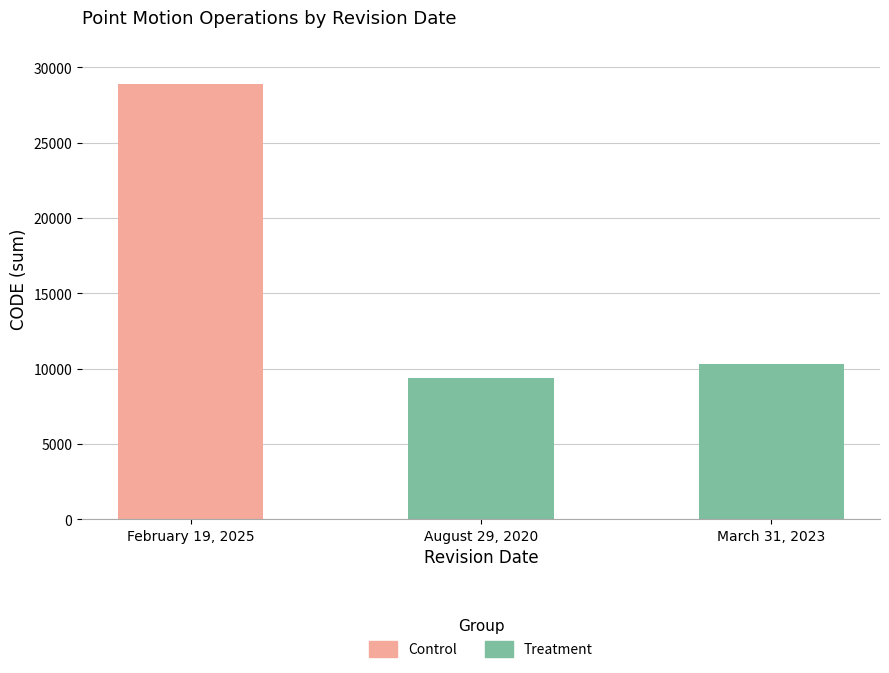

The value of Control at February 19, 2025 is 42110. True or false?

False